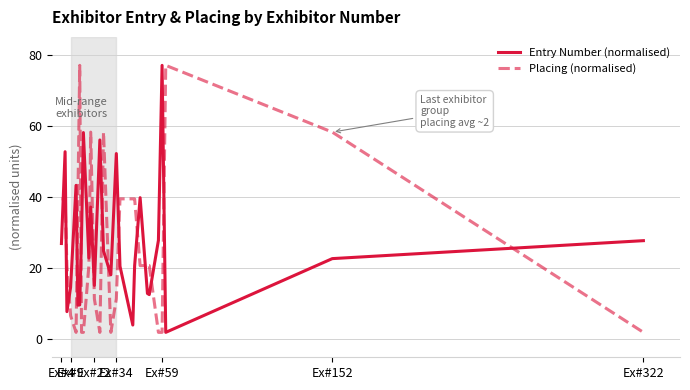

What is the difference between the maximum and minimum values in the Placing (normalised) series?

75.0